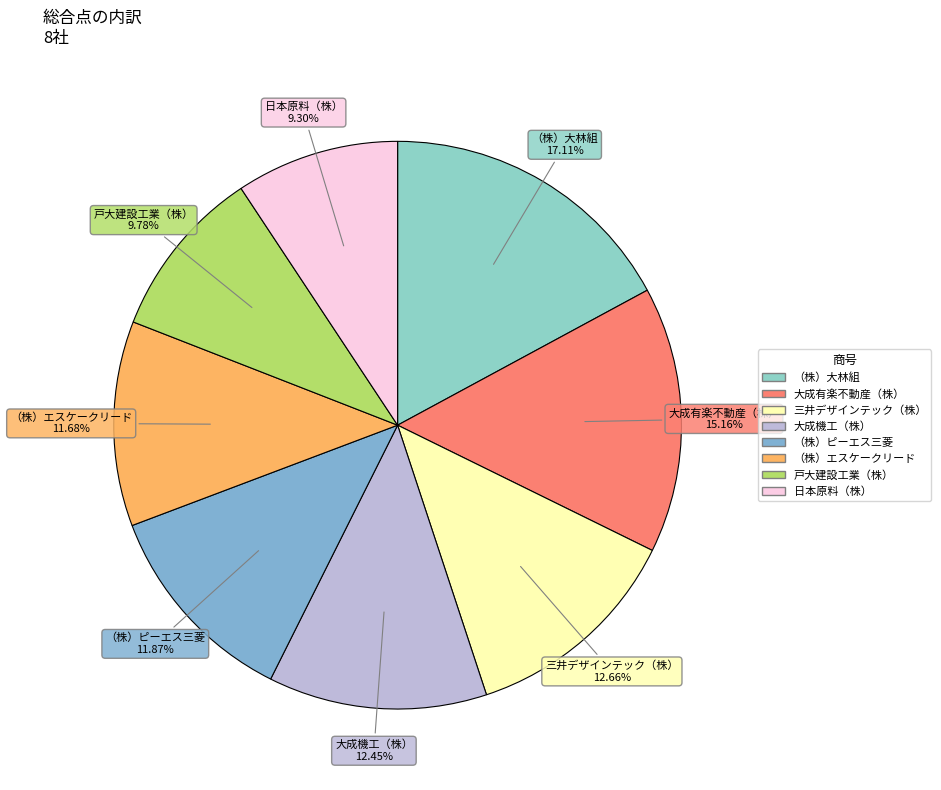

To the nearest percent, what is the difference between the largest and smallest slice percentages?

8%